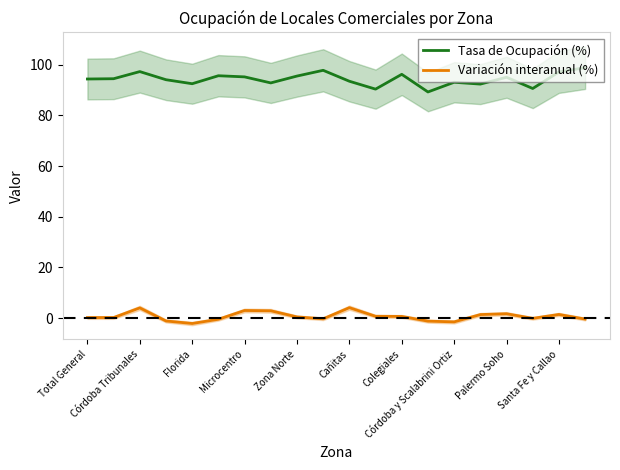

How many lines are shown in the chart?

2